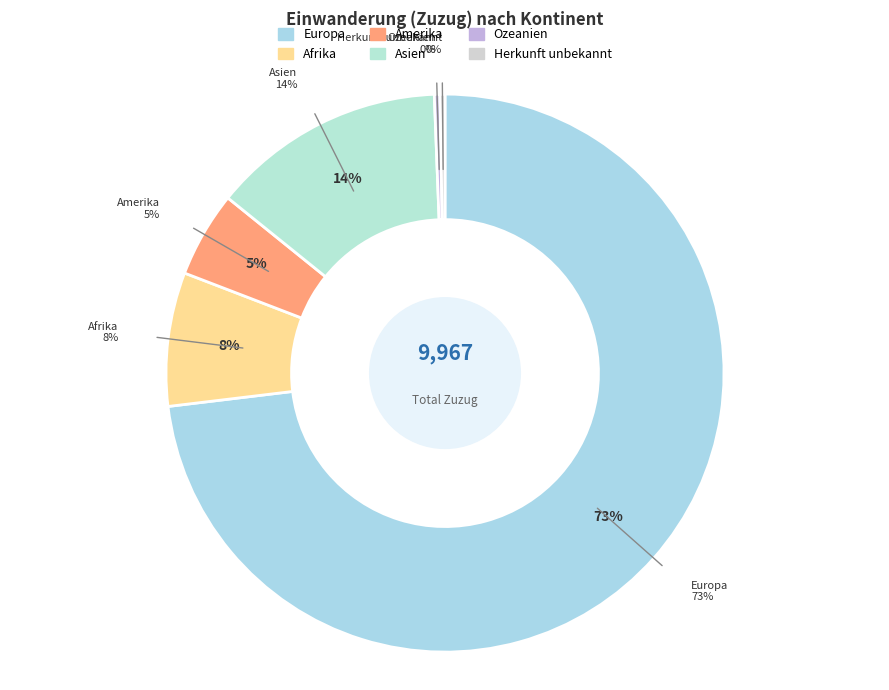

Is Europa the majority of the pie?

Yes